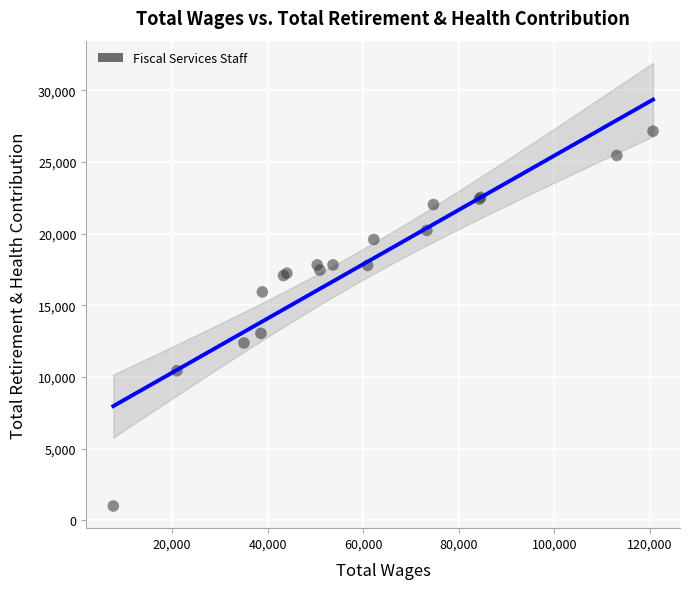

What Y value in the scatter plot is closest to 14077?

13048